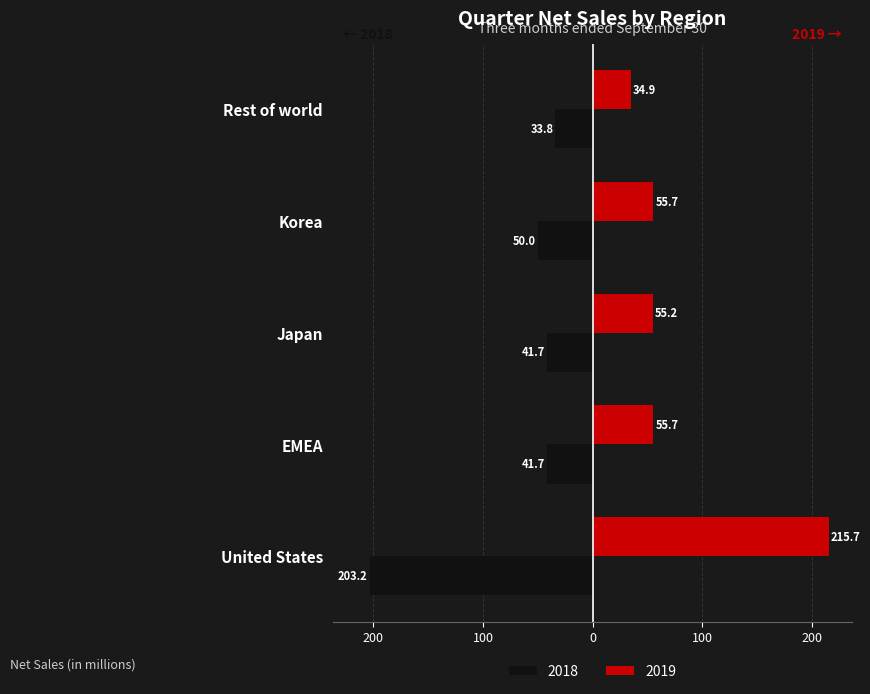

What are all the series names shown in the legend?

2018, 2019